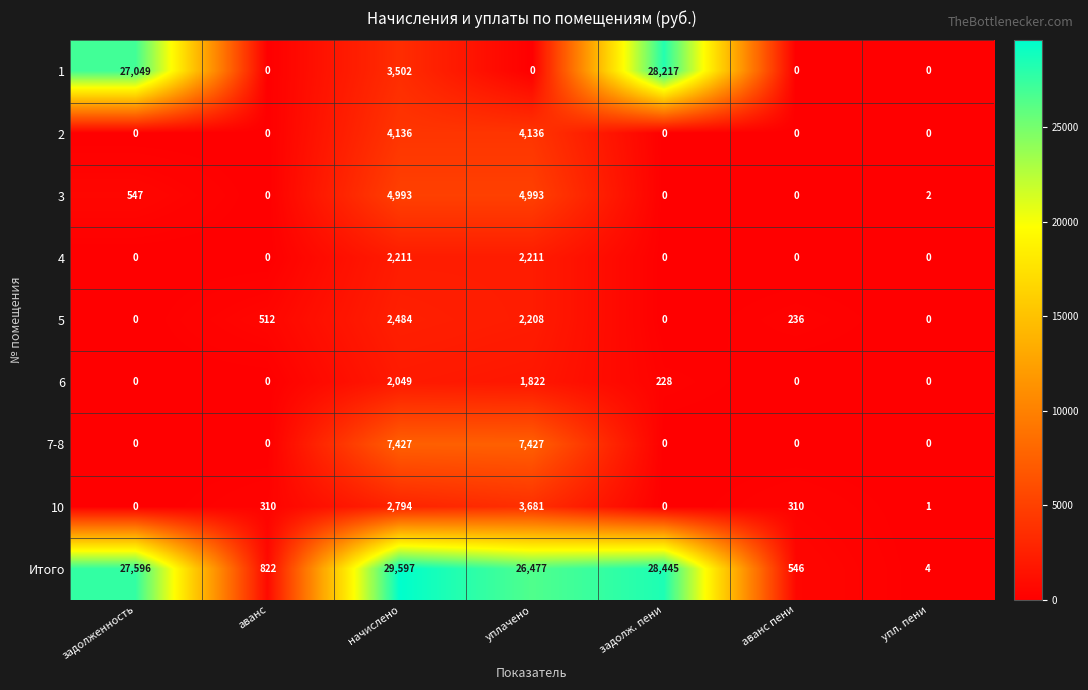

Which label corresponds to the largest value in the chart?

начислено